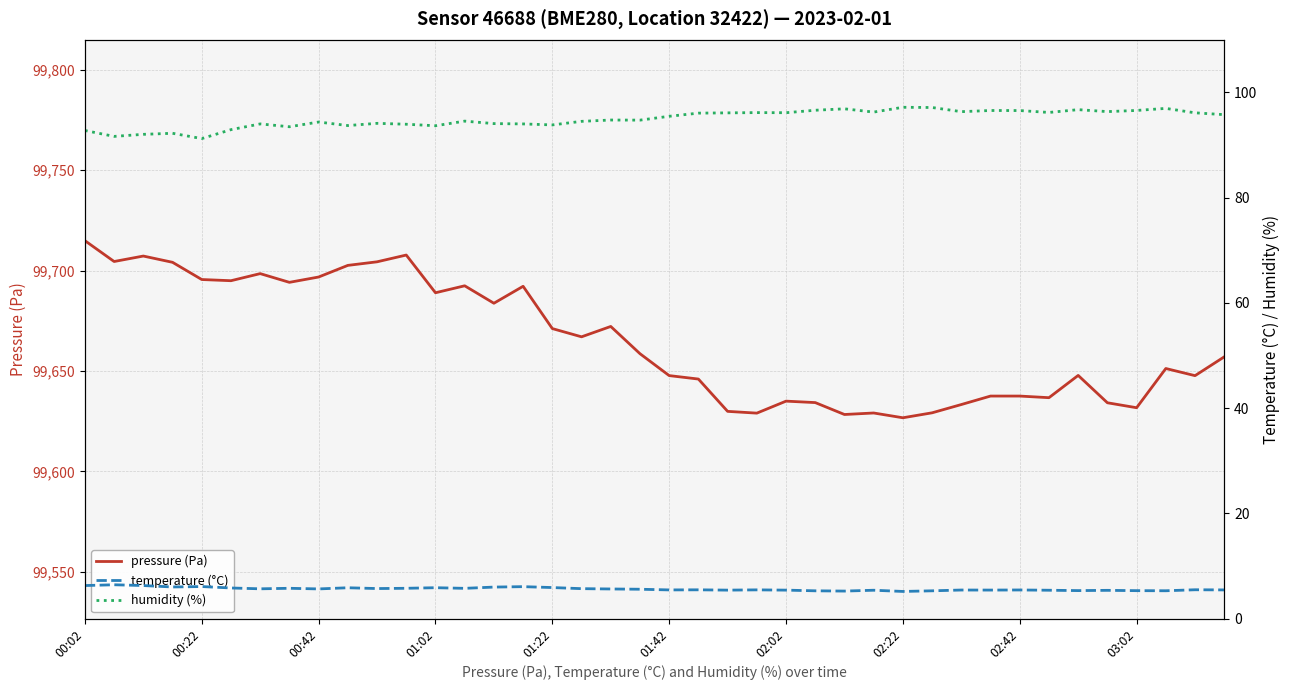

How many interior local peaks does the temperature (°C) series have?

13